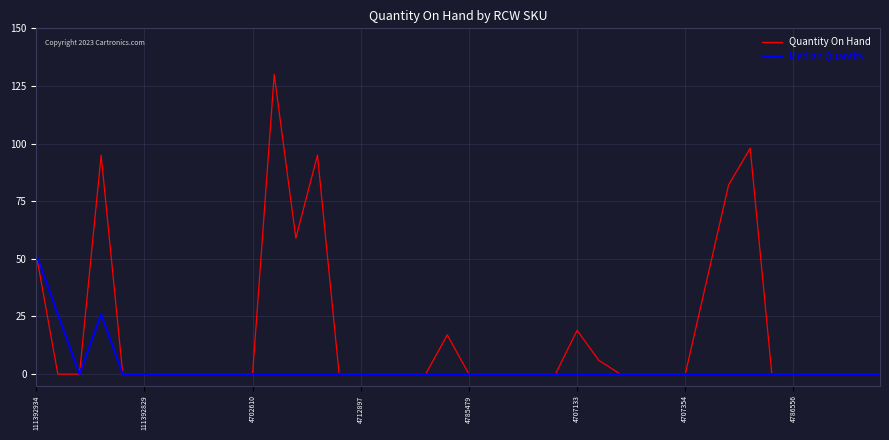

Which series has the largest total across all categories?

Quantity On Hand